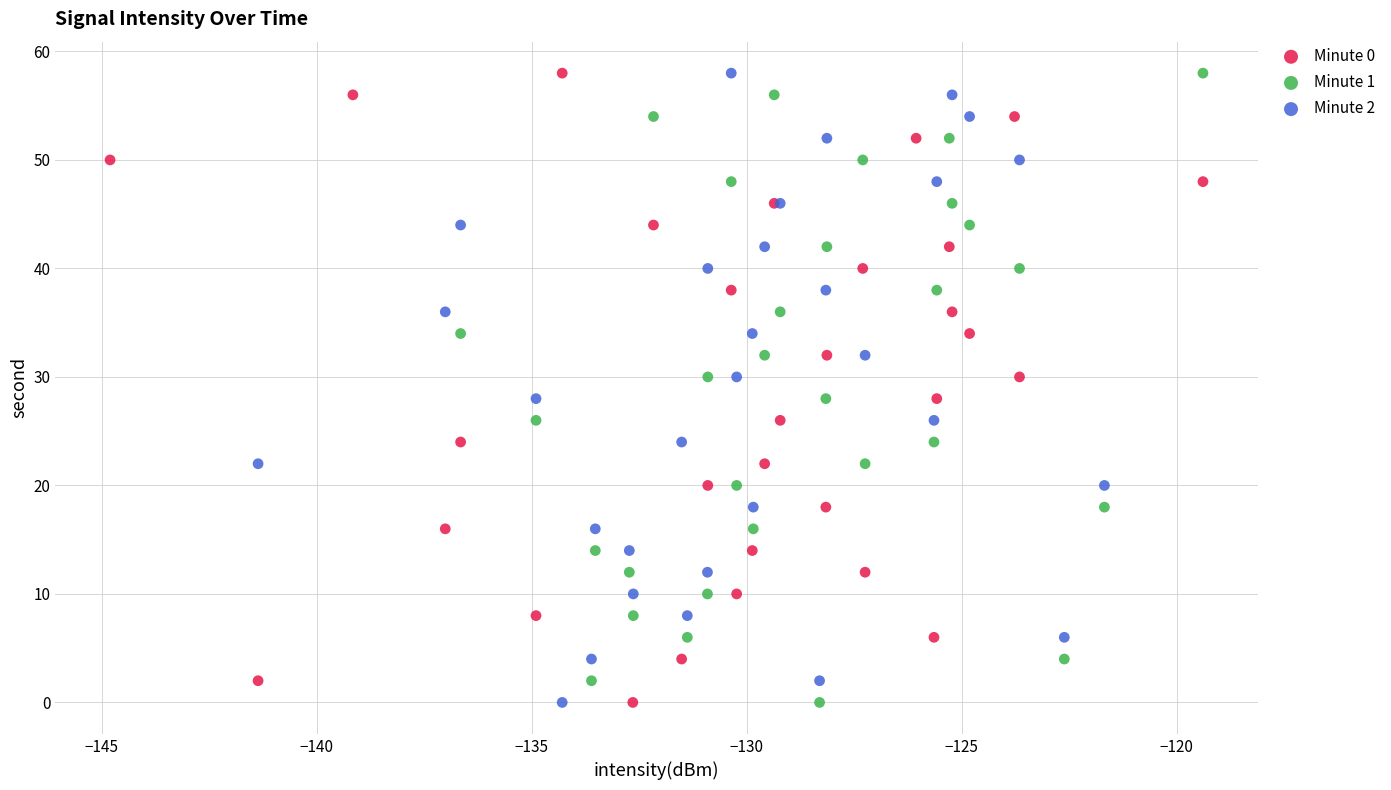

What are all the series names shown in the legend?

Minute 0, Minute 1, Minute 2